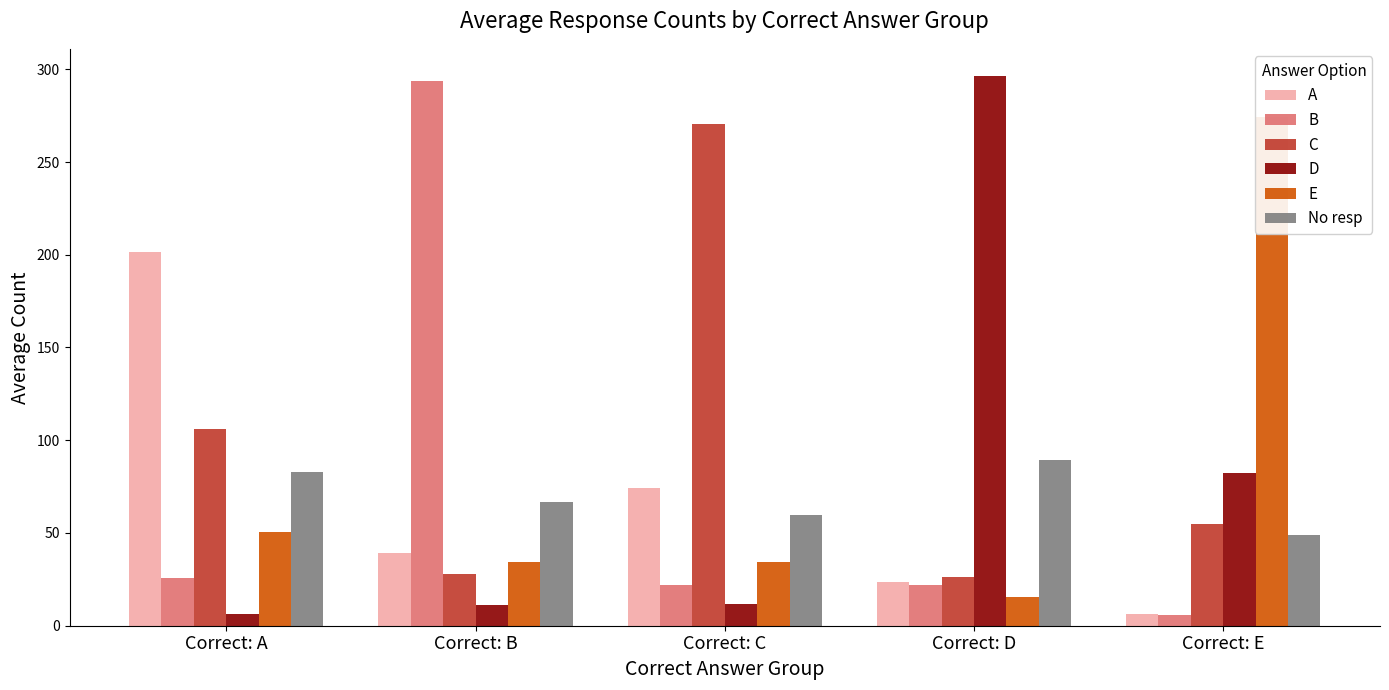

What is the difference between the maximum and minimum values in the No resp series?

40.4